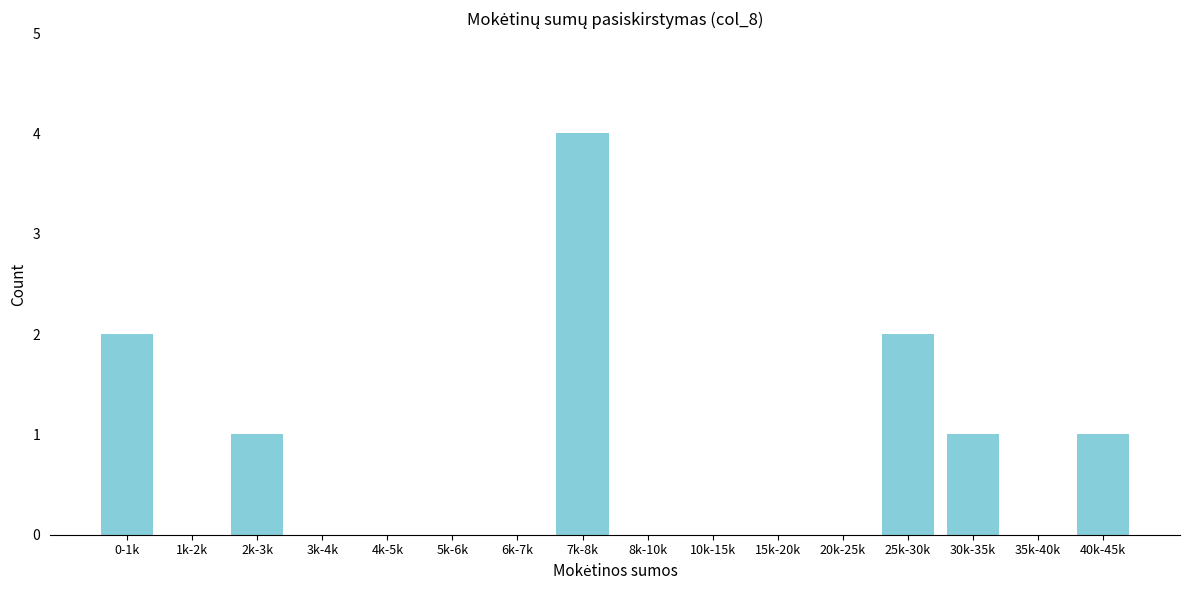

Reading left to right, extract all data points from this chart.

0-1k=2	1k-2k=0	2k-3k=1	3k-4k=0	4k-5k=0	5k-6k=0	6k-7k=0	7k-8k=4	8k-10k=0	10k-15k=0	15k-20k=0	20k-25k=0	25k-30k=2	30k-35k=1	35k-40k=0	40k-45k=1